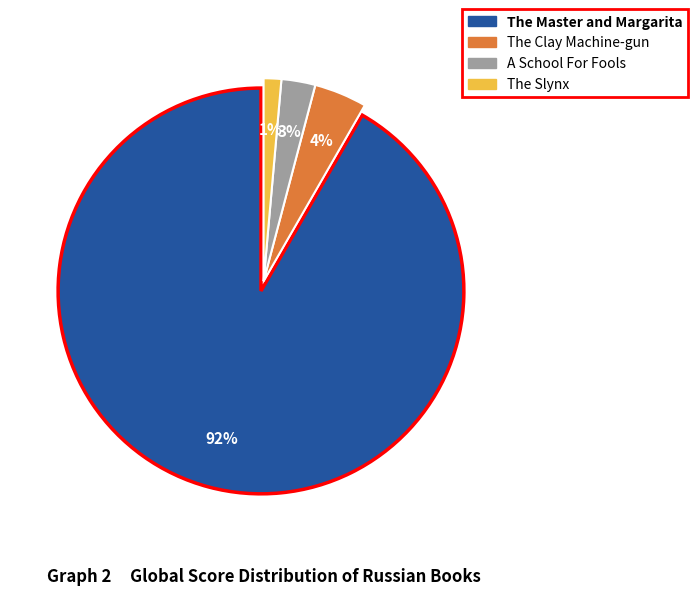

How many slices are in this pie chart?

4